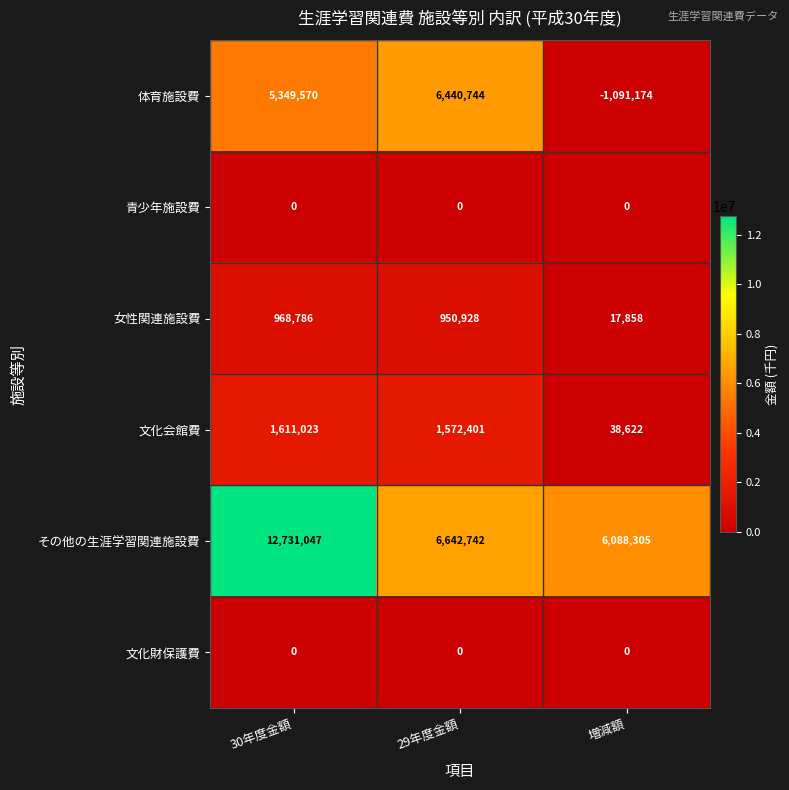

What is the total value across all series at 30年度金額?

20660426